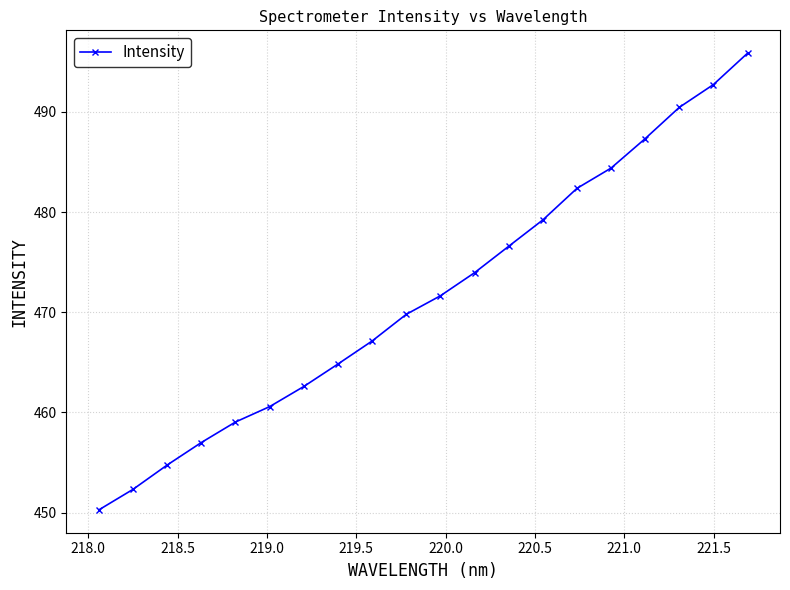

Reading left to right, extract all data points from this chart.

450.3	452.3	454.8	457.0	459.1	460.6	462.6	464.8	467.1	469.8	471.6	473.9	476.6	479.2	482.4	484.4	487.3	490.4	492.7	495.9